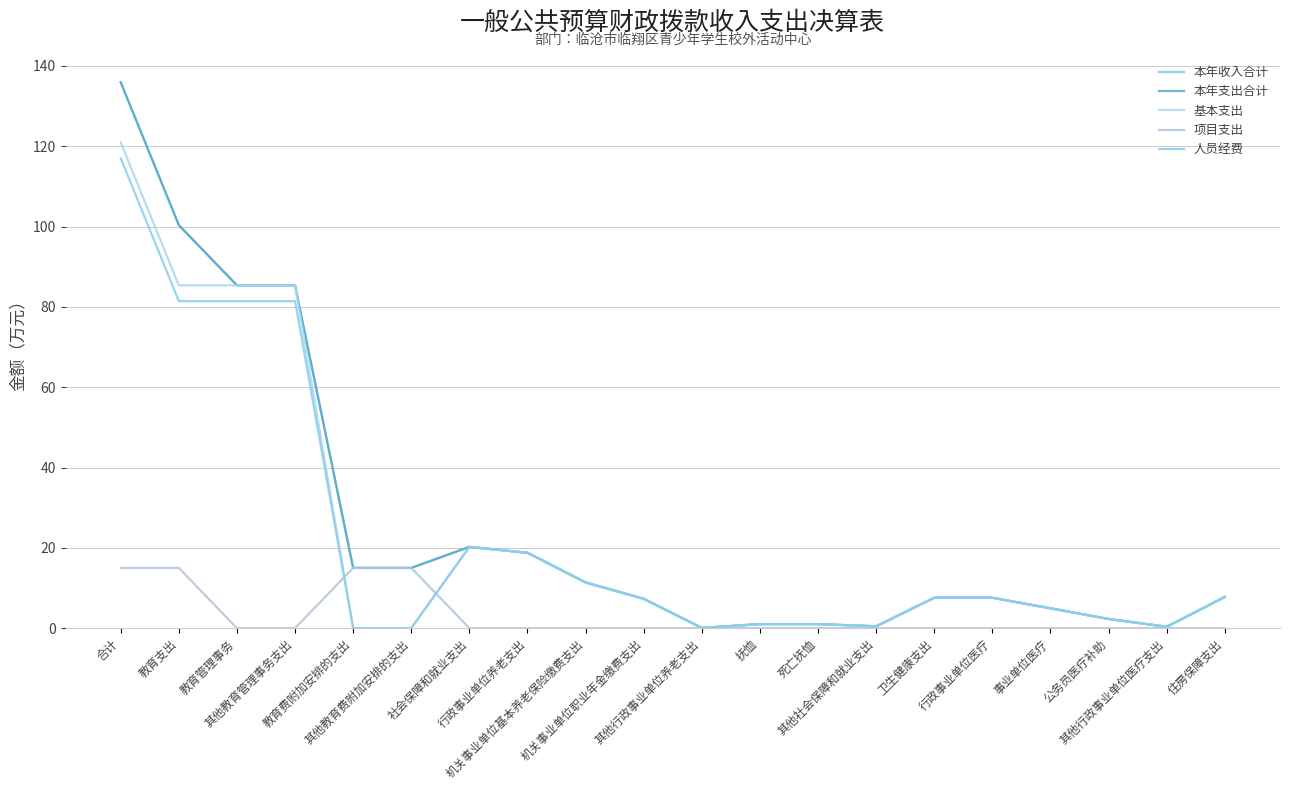

At 其他行政事业单位医疗支出, list the series in order from largest to smallest.

本年收入合计, 本年支出合计, 基本支出, 人员经费, 项目支出